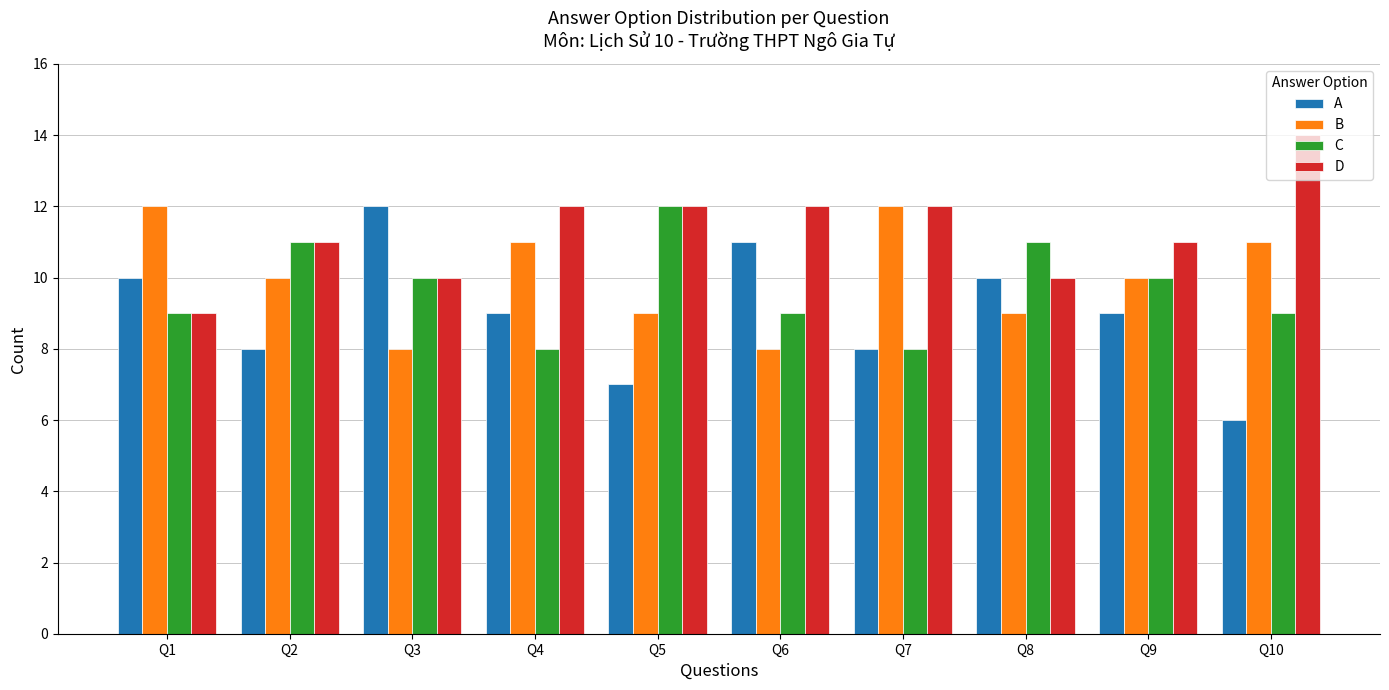

What is the sum of the B values at Q6 and Q10?

19